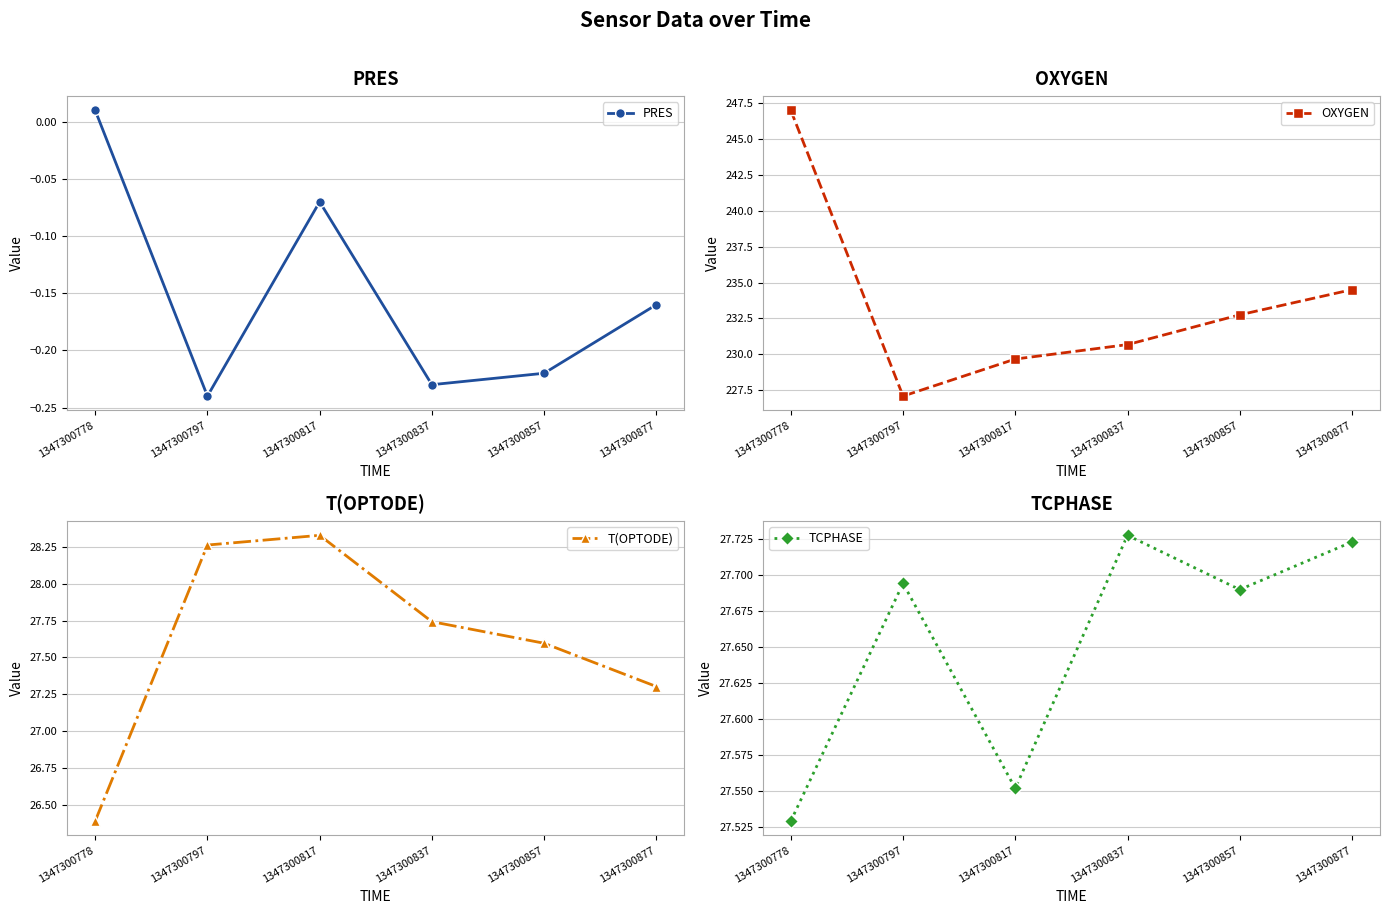

Is the value of PRES at 1347300877 greater than the value of T(OPTODE) at 1347300877?

No